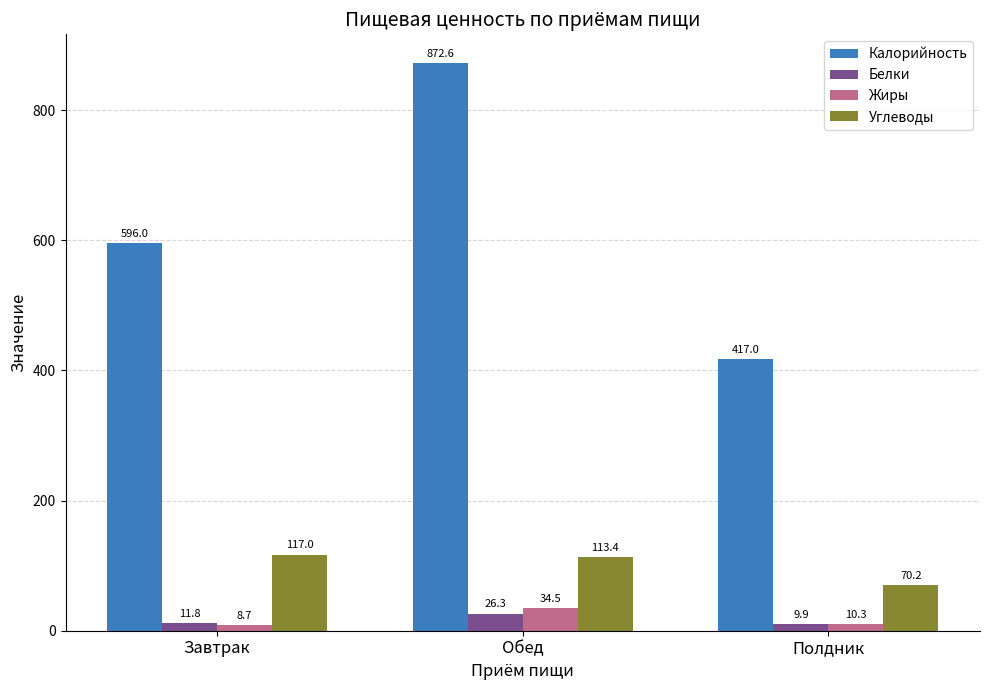

What is the sum of all Углеводы values?

300.6